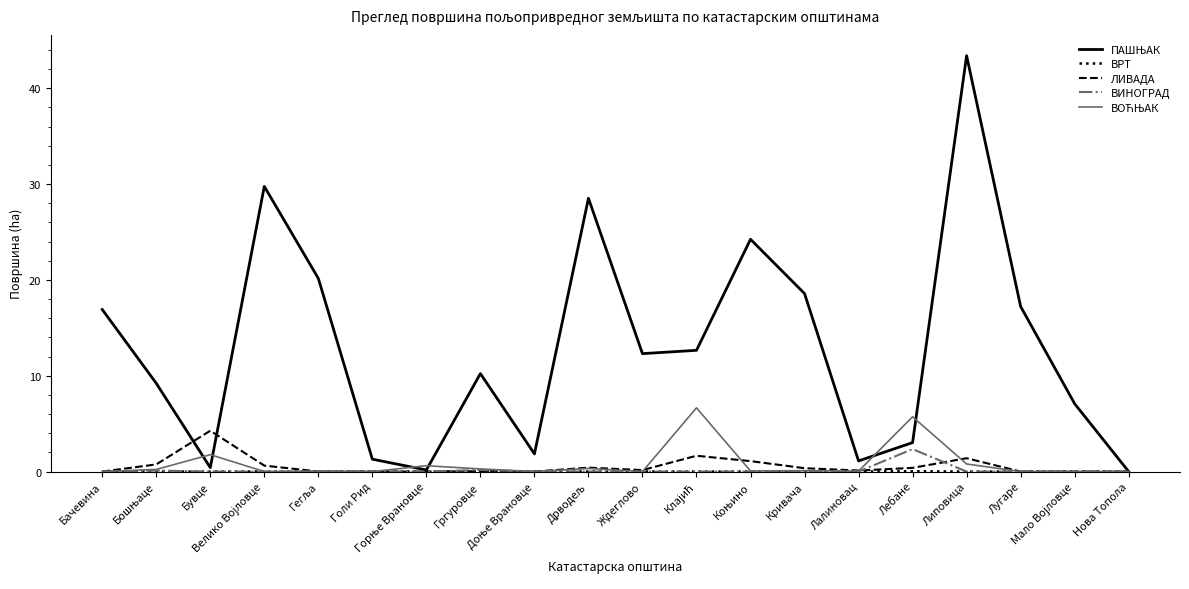

What is the maximum value for ЛИВАДА?

4.3